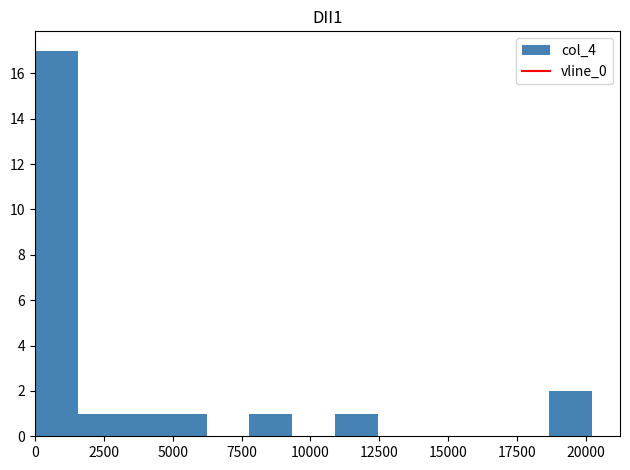

Around what value on the x-axis is the tallest bar? Give the approximate position of its centre, as read against the axis.

1000